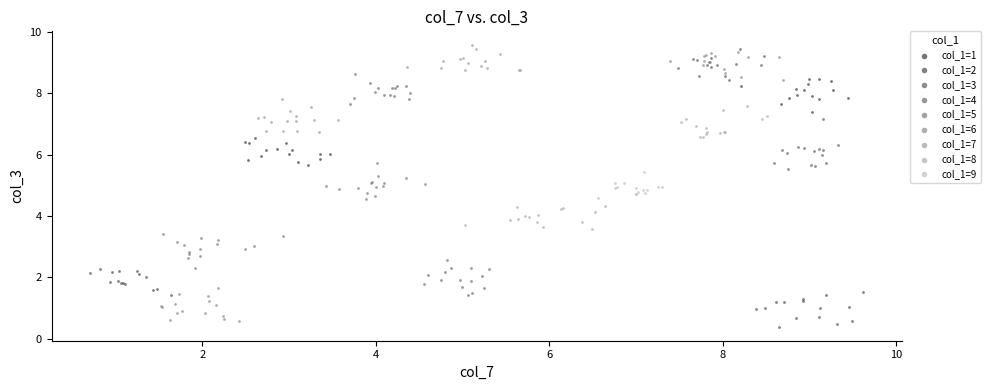

Which series reaches the maximum Y coordinate?

col_1=7